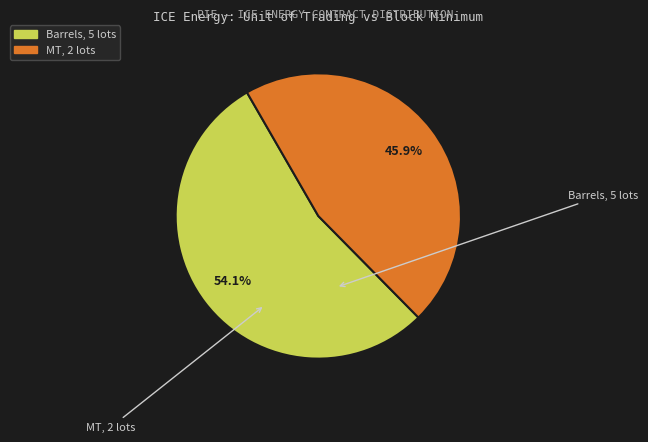

True or false: MT accounts for 36% of the total.

False